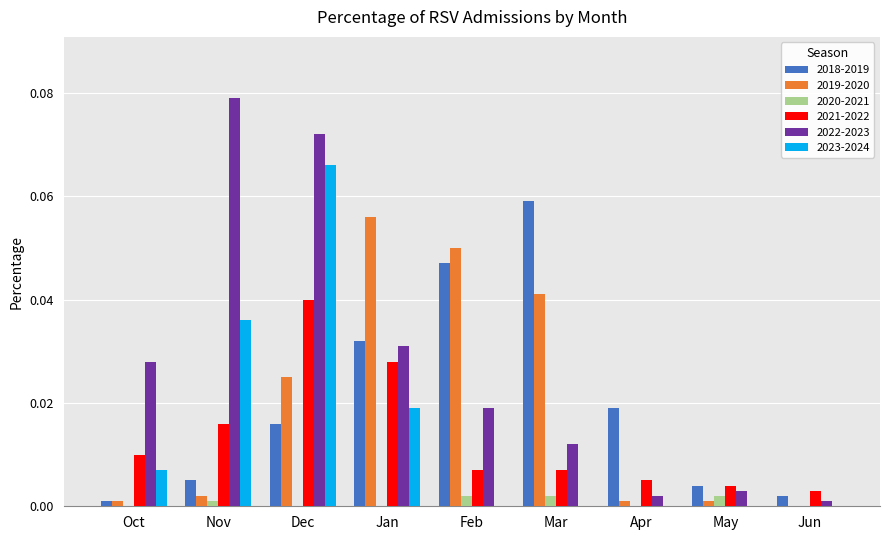

What is the sum of all 2018-2019 values?

0.2